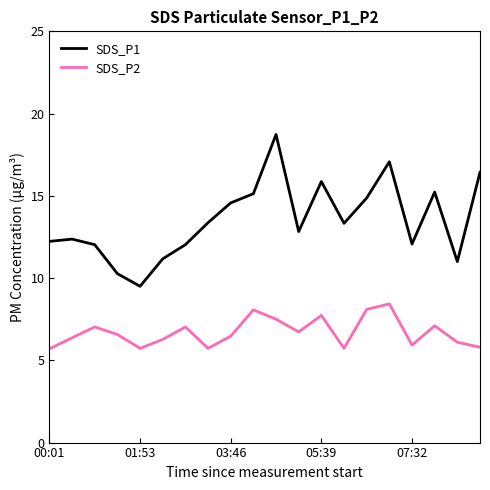

What are all the series names shown in the legend?

SDS_P1, SDS_P2